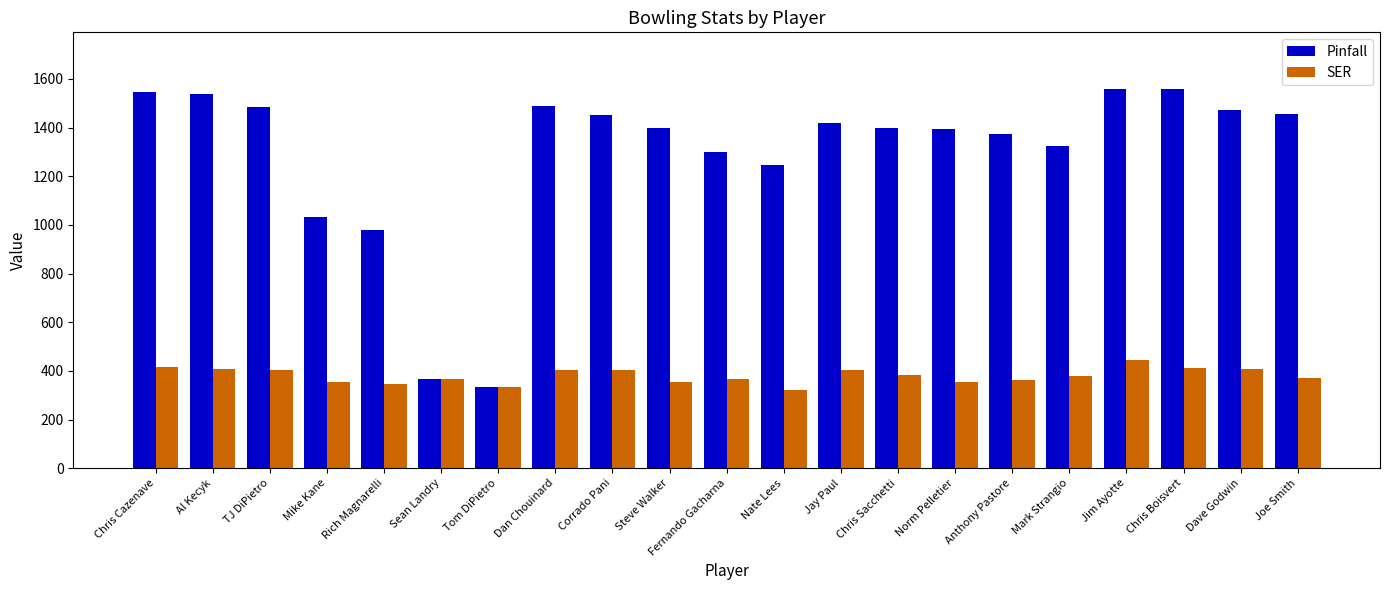

List the series in order of their peak value, highest first.

Pinfall, SER